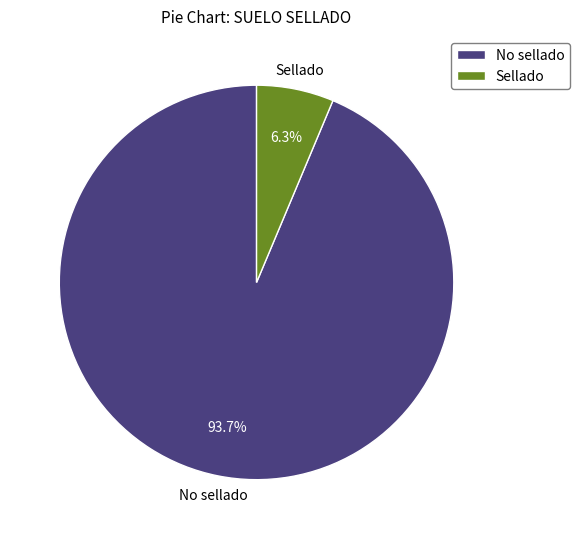

Does any single category account for the majority?

Yes